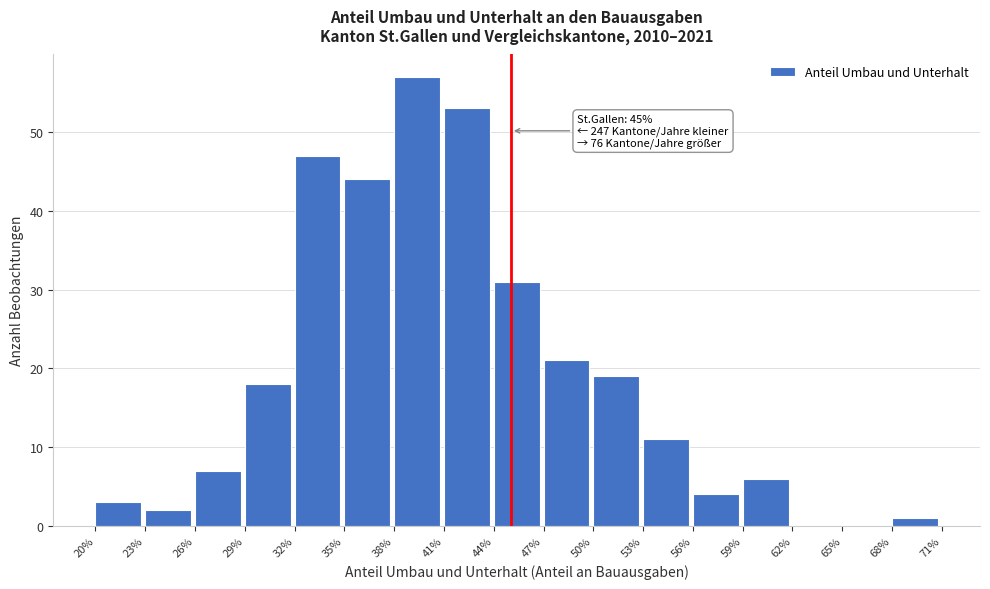

Reading left to right, what are all the values shown in this chart?

20%=3	23%=2	26%=7	29%=18	32%=47	35%=44	38%=57	41%=53	44%=31	47%=21	50%=19	53%=11	56%=4	59%=6	62%=0	65%=0	68%=1